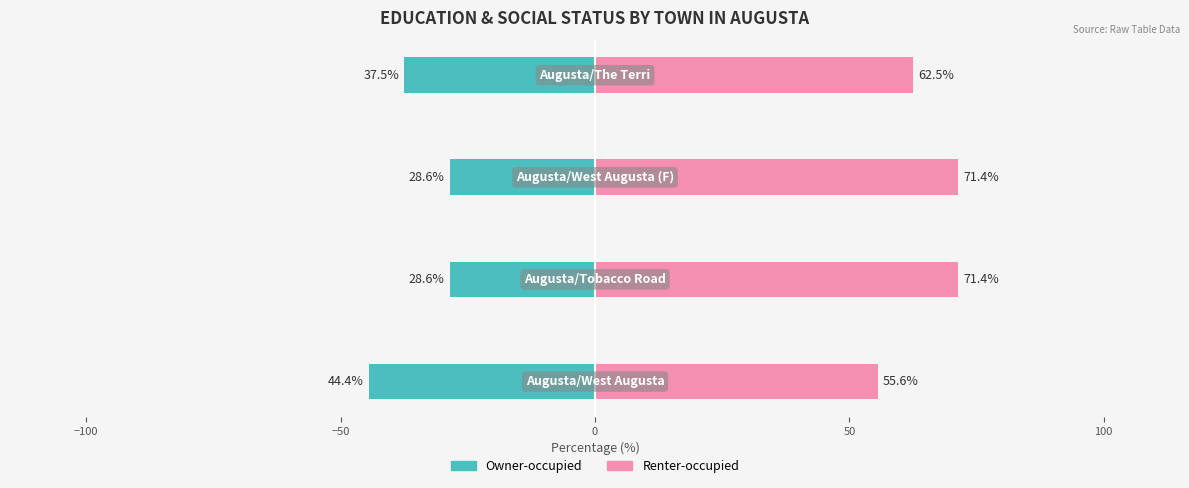

At 0, list the series in order from smallest to largest.

Owner-occupied, Renter-occupied